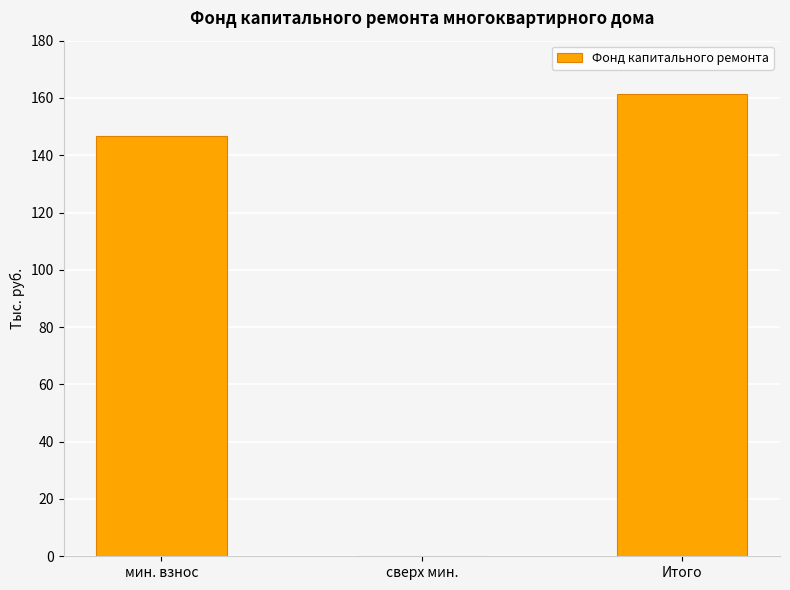

Reading left to right, list all the values displayed in this chart.

146.7	0.0	161.4